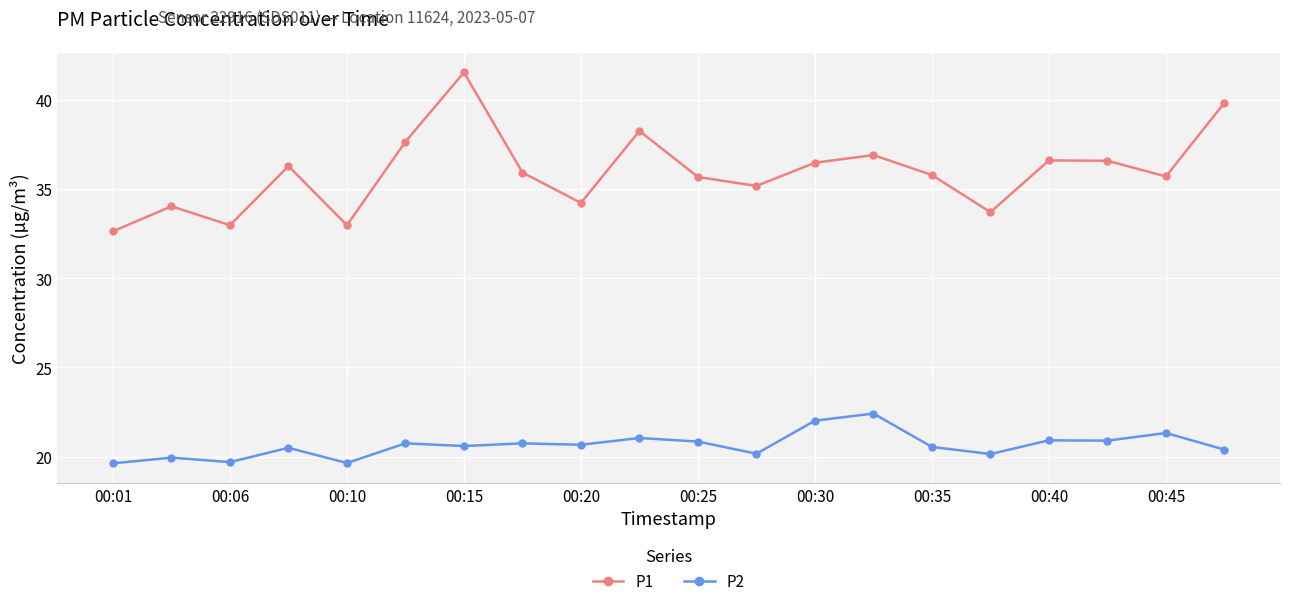

True or false: P2 and P1 cross at least once.

False